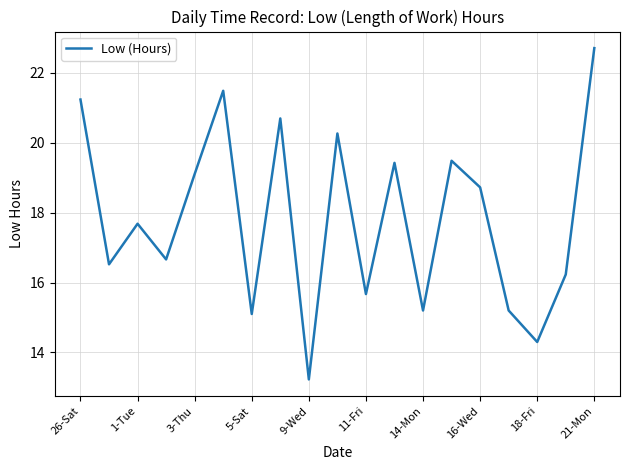

What is the minimum value shown in the chart?

13.2